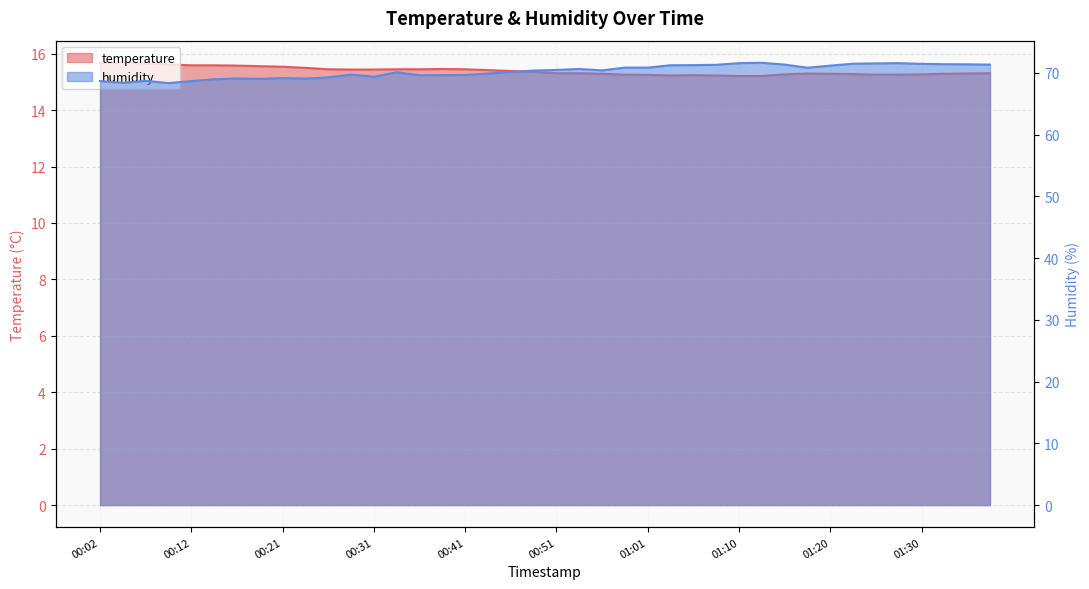

Does the chart have visible grid lines?

Yes